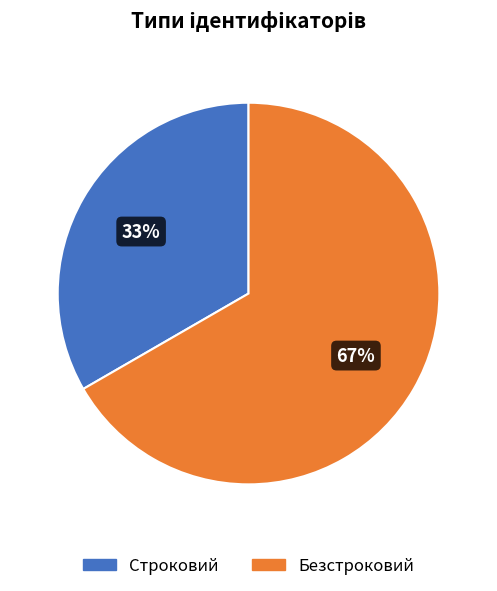

To the nearest percent, what is the combined percentage of Безстроковий and Строковий?

100%